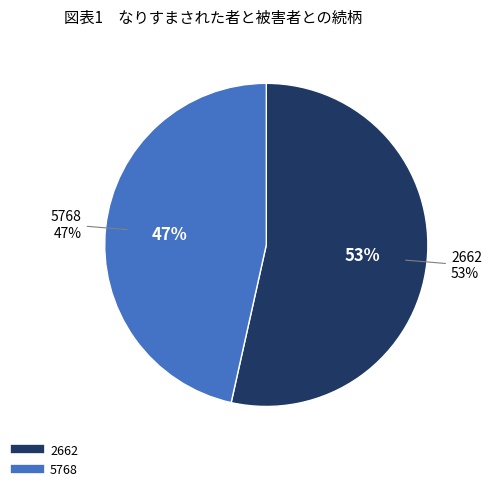

To the nearest percent, what is the combined percentage of 2662 and 5768?

100%